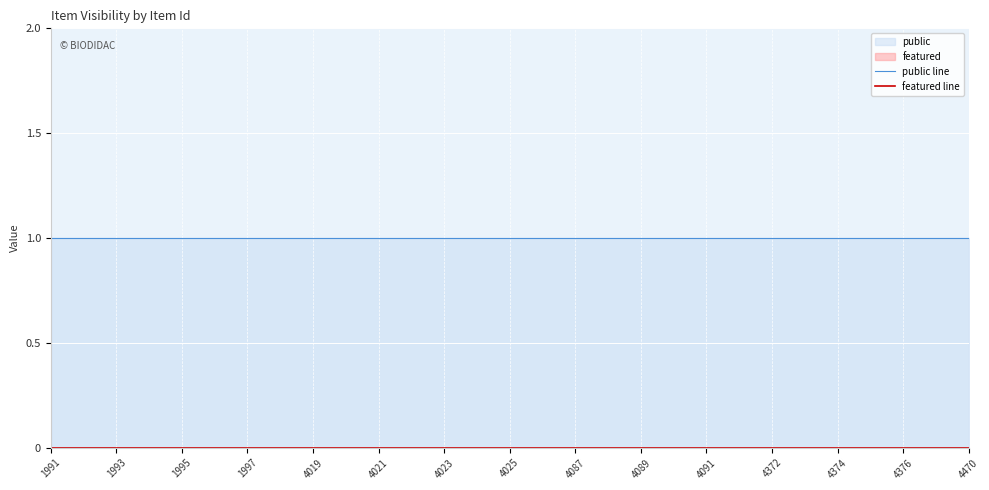

What is the approximate value of public line at 4025?

1